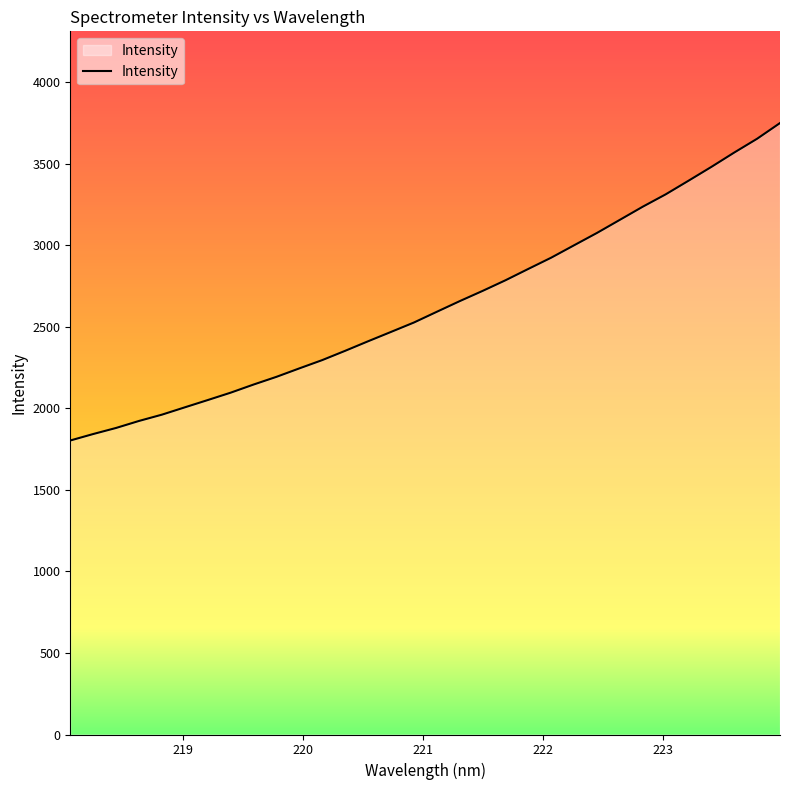

What is the smallest value displayed?

1803.7